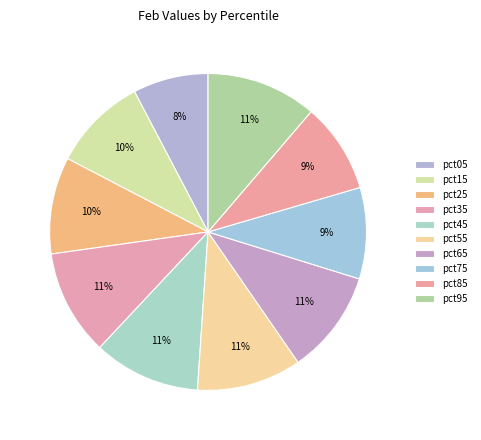

Count the number of slices in the pie.

10